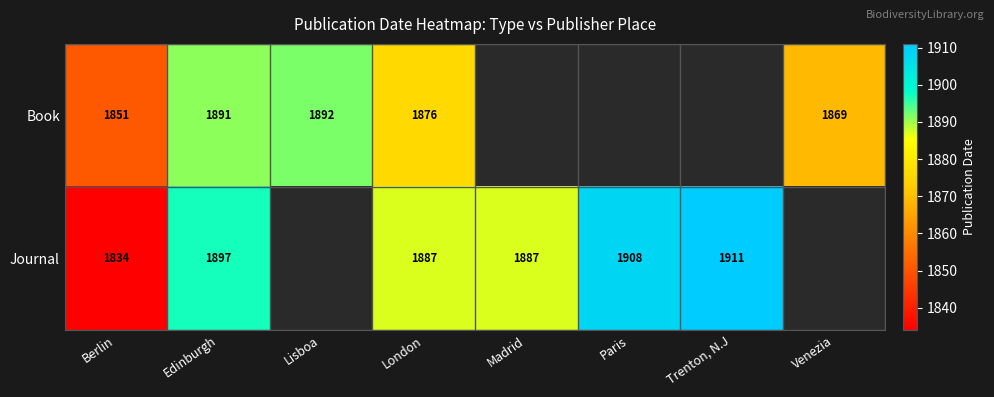

What is the total value across all series at Edinburgh?

3788